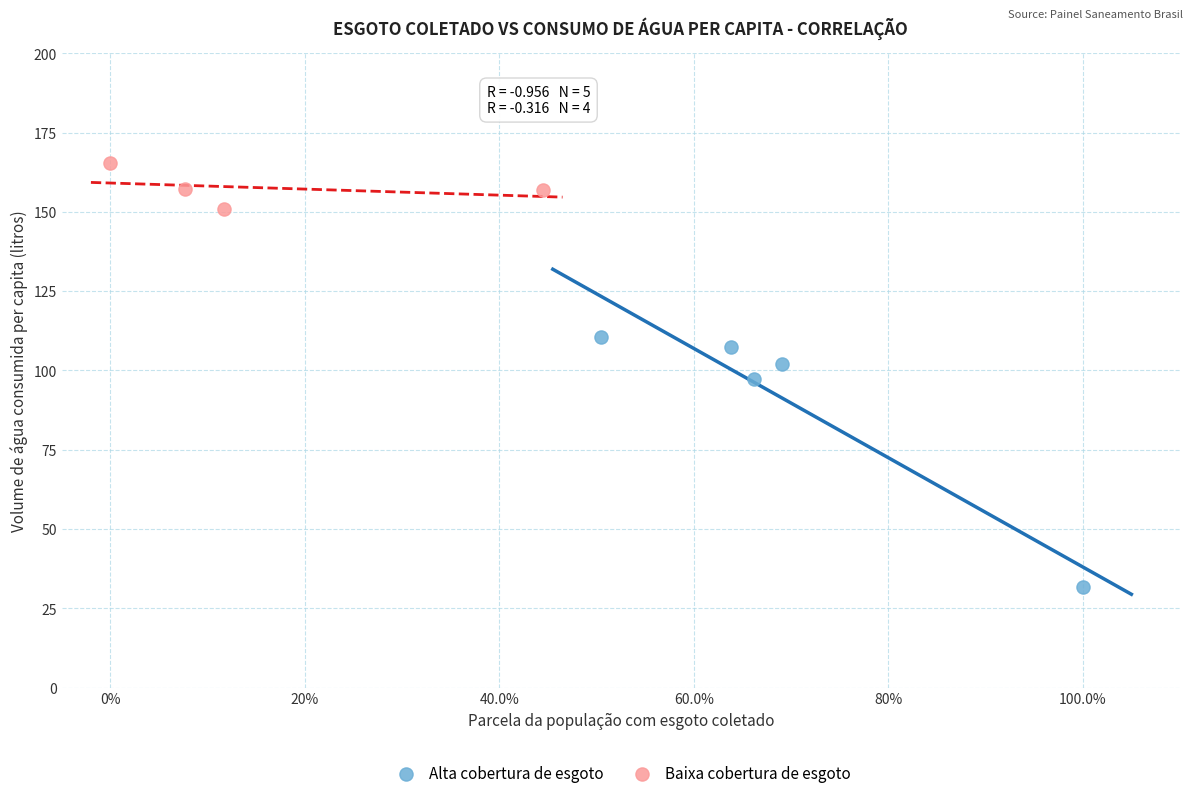

Which series reaches the maximum Y coordinate?

Baixa cobertura de esgoto